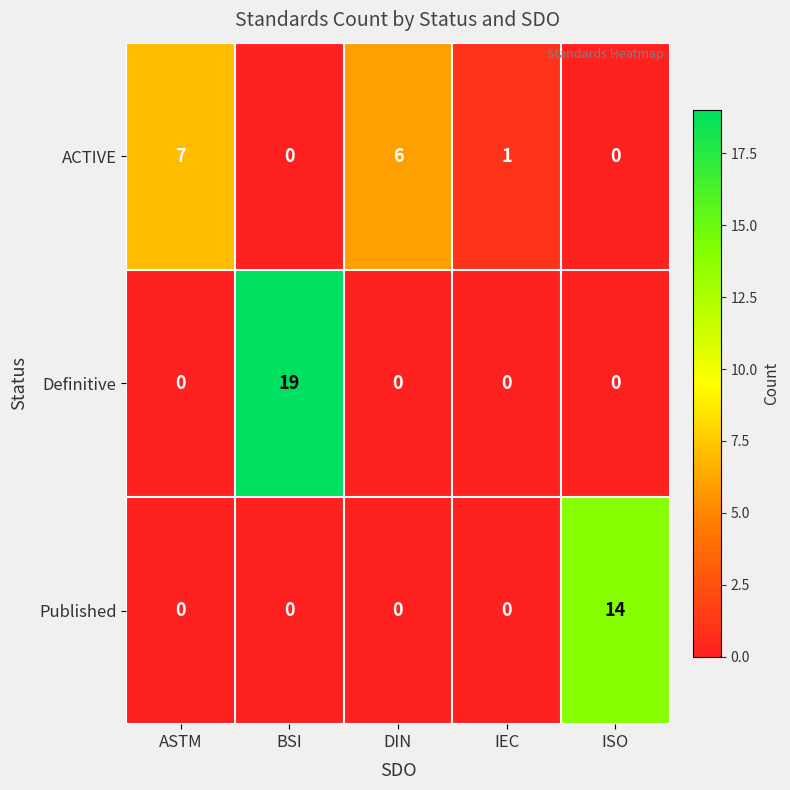

What is the difference between the highest and lowest values at ASTM?

7